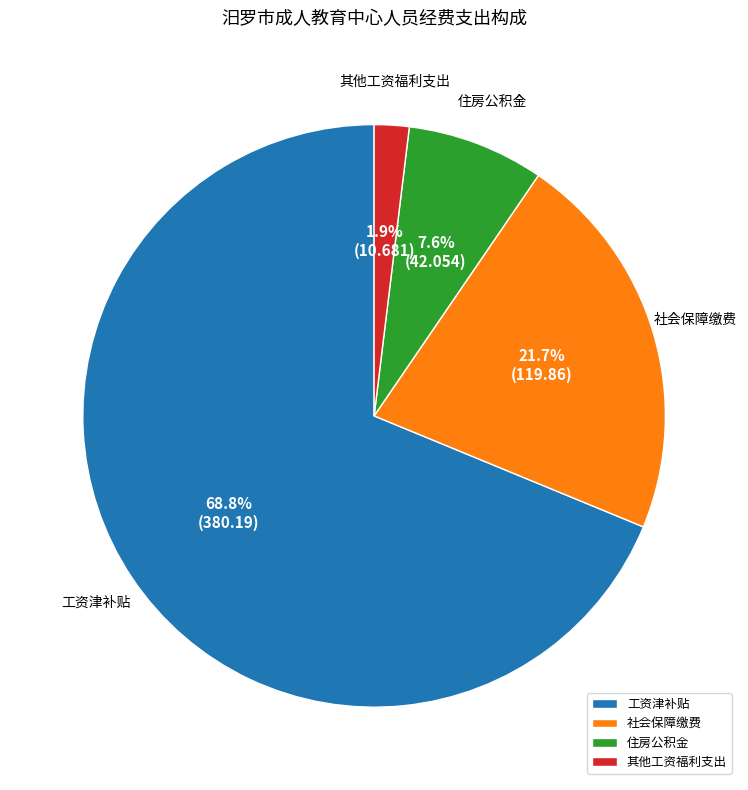

Which slice is the largest?

工资津补贴